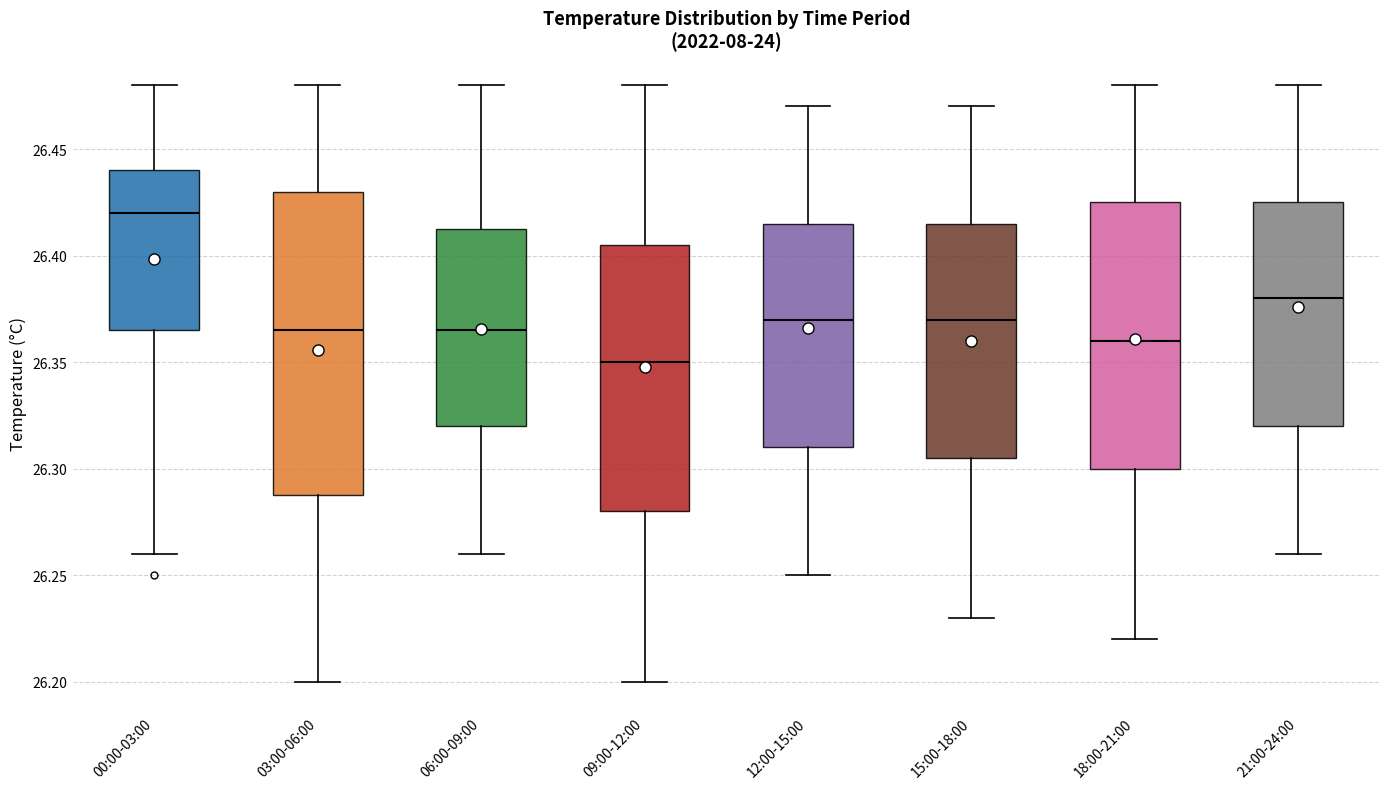

Reading left to right, transcribe this box plot: for each box, give where its median line is, the range the box spans, and where its two whiskers end, as read against the y-axis. The values are not printed on the chart, so give them approximately, as read against the axis.

00:00-03:00: median 26.420, box 26.365 to 26.440, whiskers 26.260 to 26.480
03:00-06:00: median 26.365, box 26.290 to 26.430, whiskers 26.200 to 26.480
06:00-09:00: median 26.365, box 26.320 to 26.415, whiskers 26.260 to 26.480
09:00-12:00: median 26.350, box 26.280 to 26.405, whiskers 26.200 to 26.480
12:00-15:00: median 26.370, box 26.310 to 26.415, whiskers 26.250 to 26.470
15:00-18:00: median 26.370, box 26.305 to 26.415, whiskers 26.230 to 26.470
18:00-21:00: median 26.360, box 26.300 to 26.425, whiskers 26.220 to 26.480
21:00-24:00: median 26.380, box 26.320 to 26.425, whiskers 26.260 to 26.480